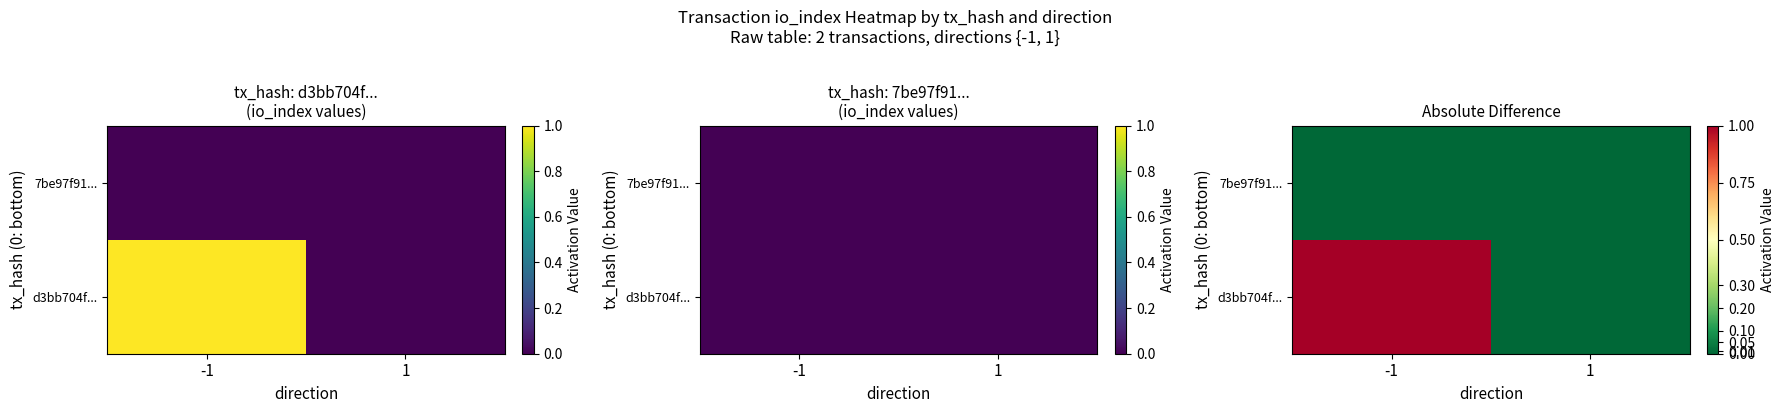

How many data points does each series have?

2